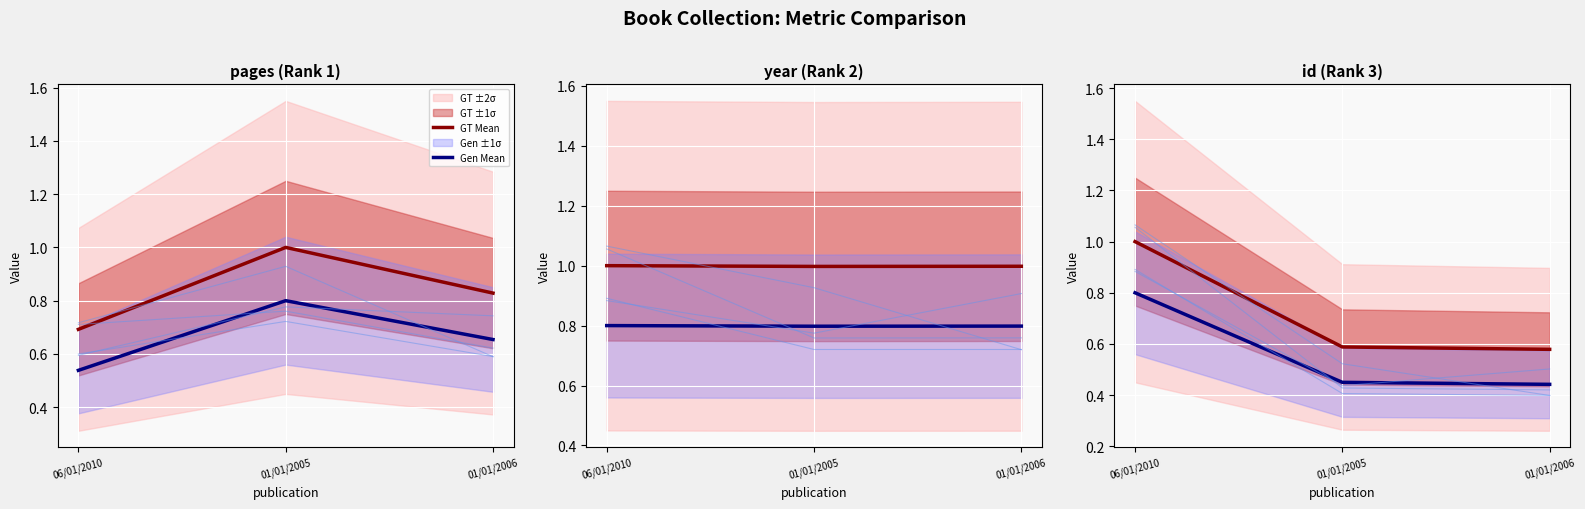

How many lines are shown in the chart?

2